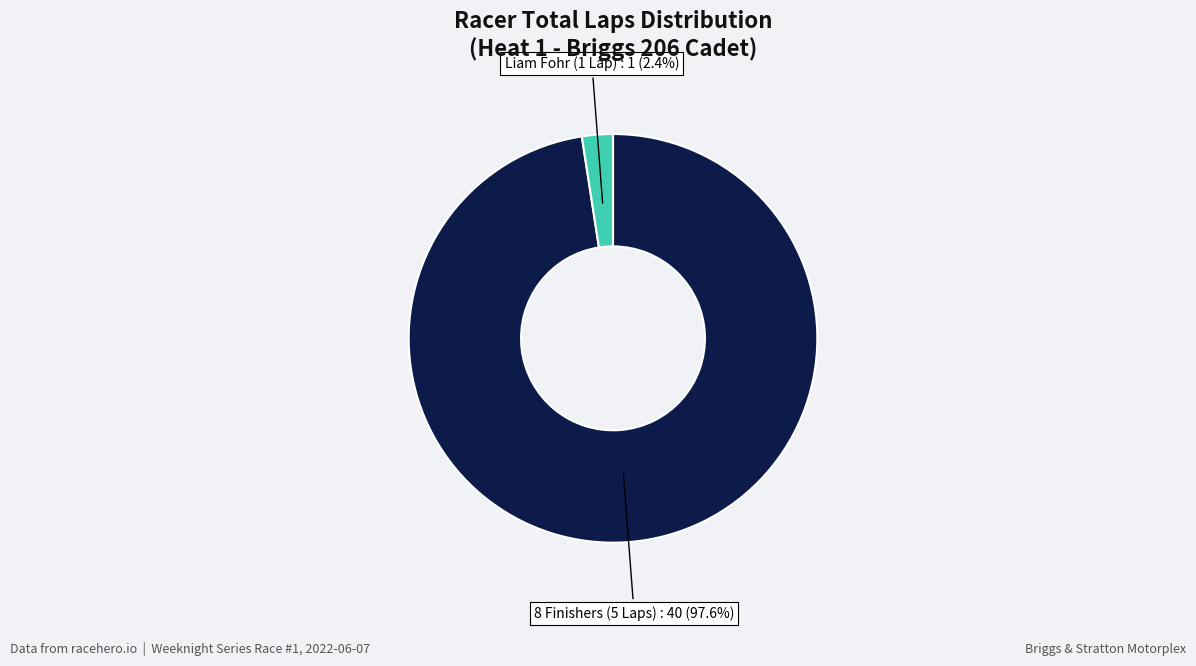

Does any single category account for the majority?

Yes